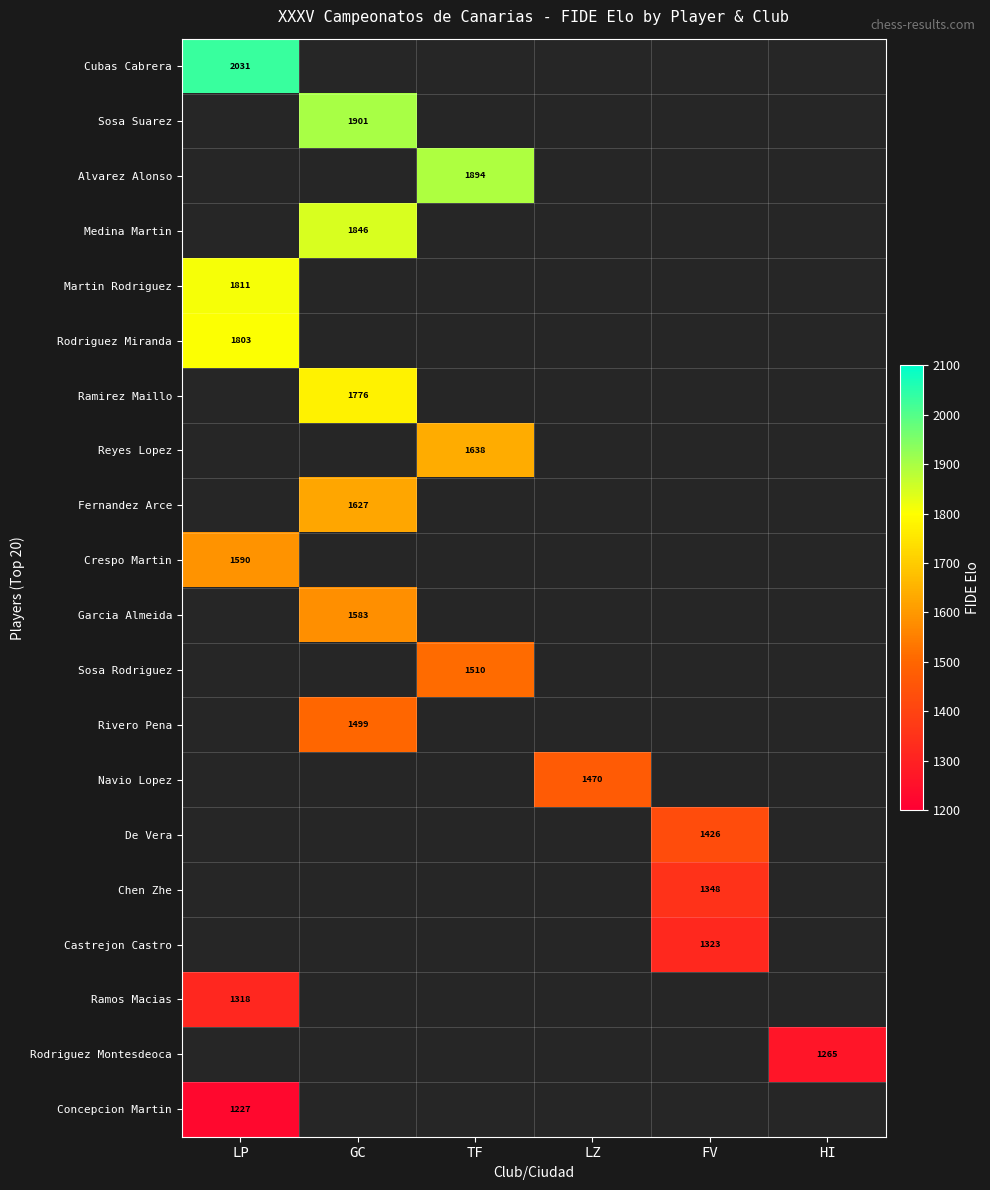

True or false: Rodriguez Miranda has a value of 1803.0 at LP.

True